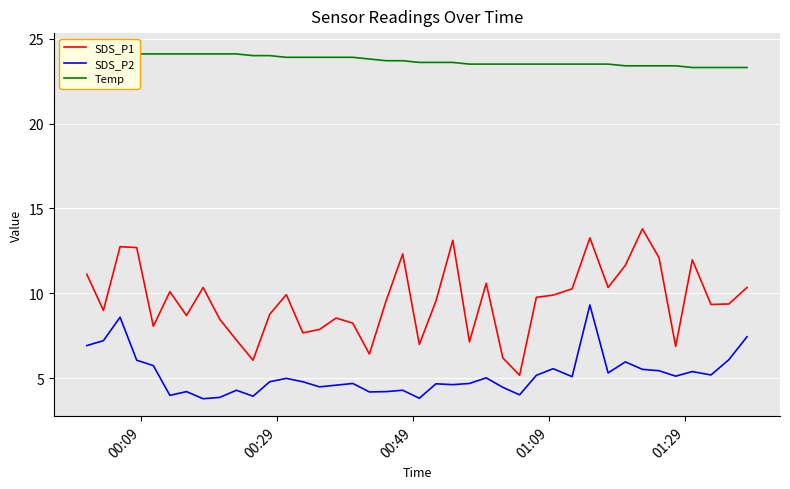

True or false: SDS_P2 and Temp intersect in this chart.

False